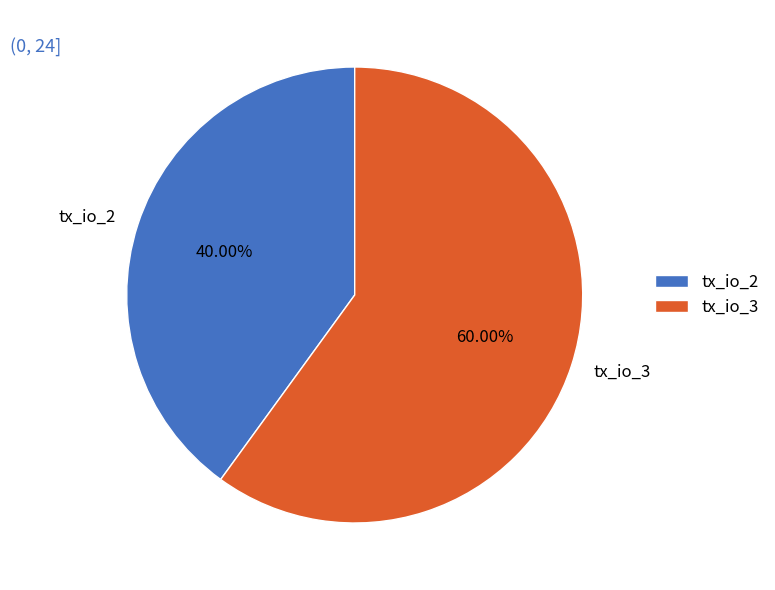

Do tx_io_2 and tx_io_3 together represent more than half of the pie?

Yes